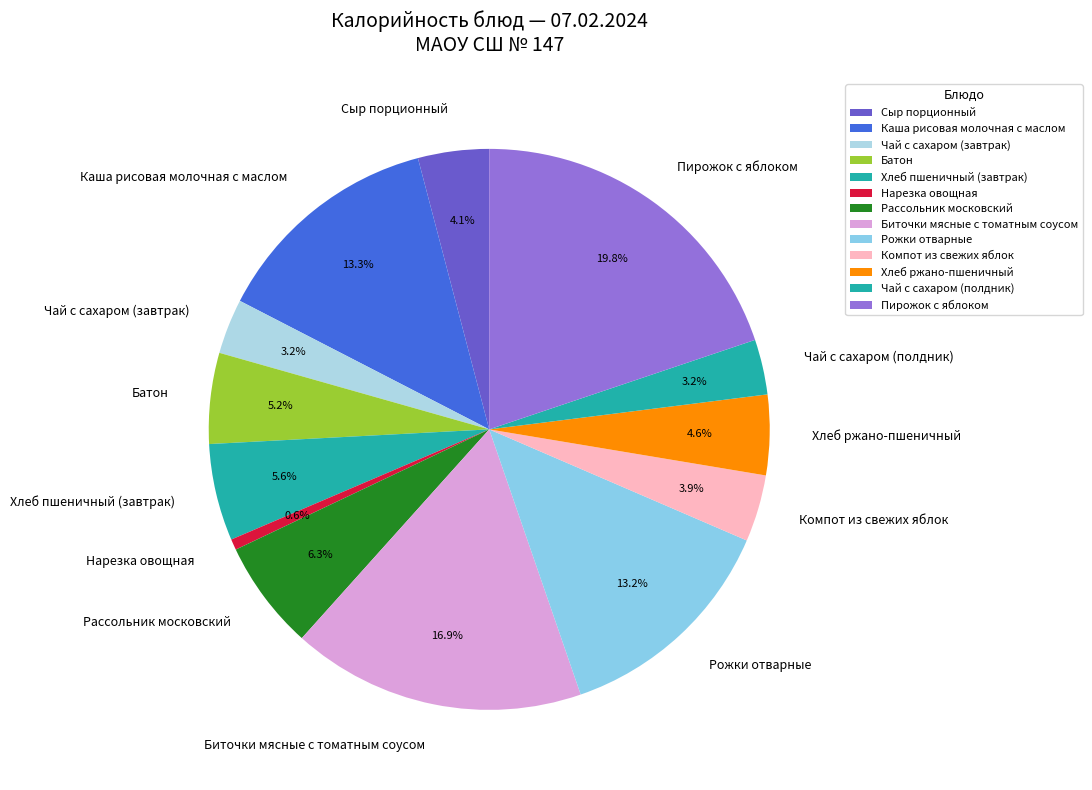

Combined, do Чай с сахаром (полдник) and Хлеб пшеничный (завтрак) account for over 50%?

No